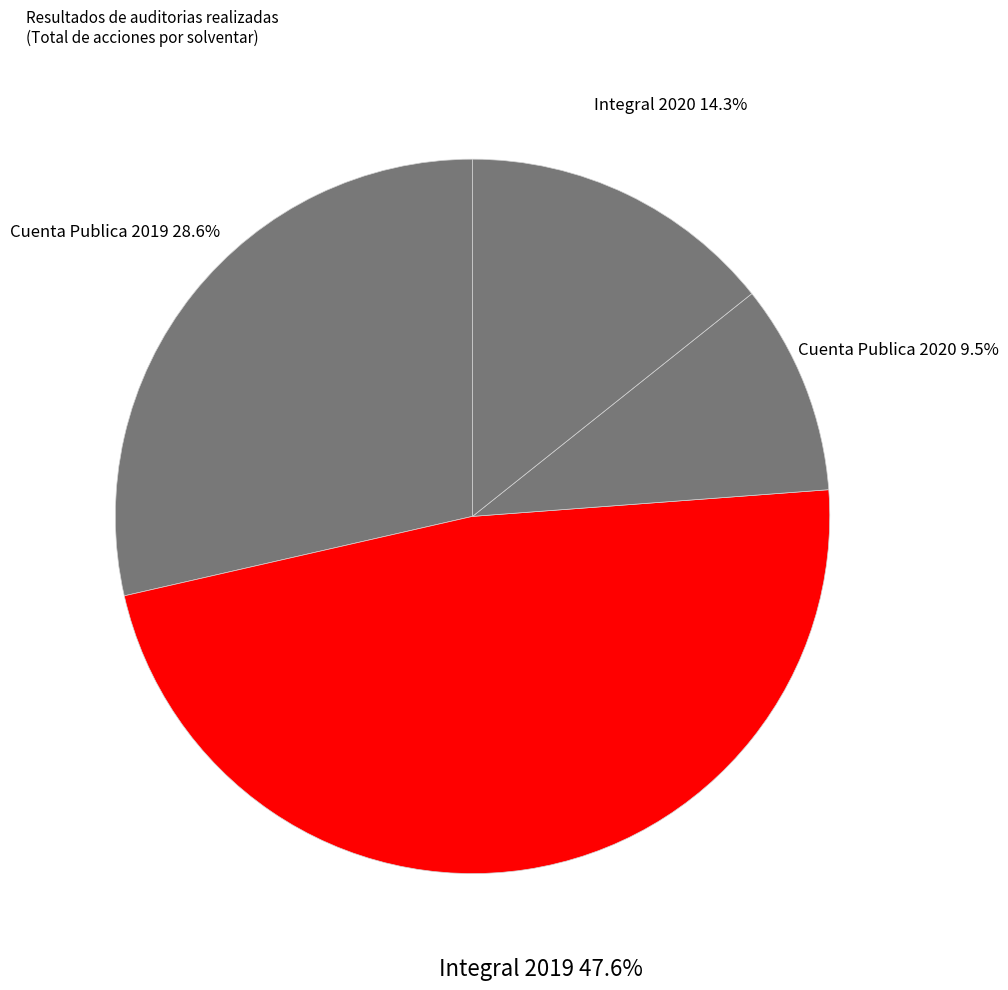

Count the number of slices in the pie.

4